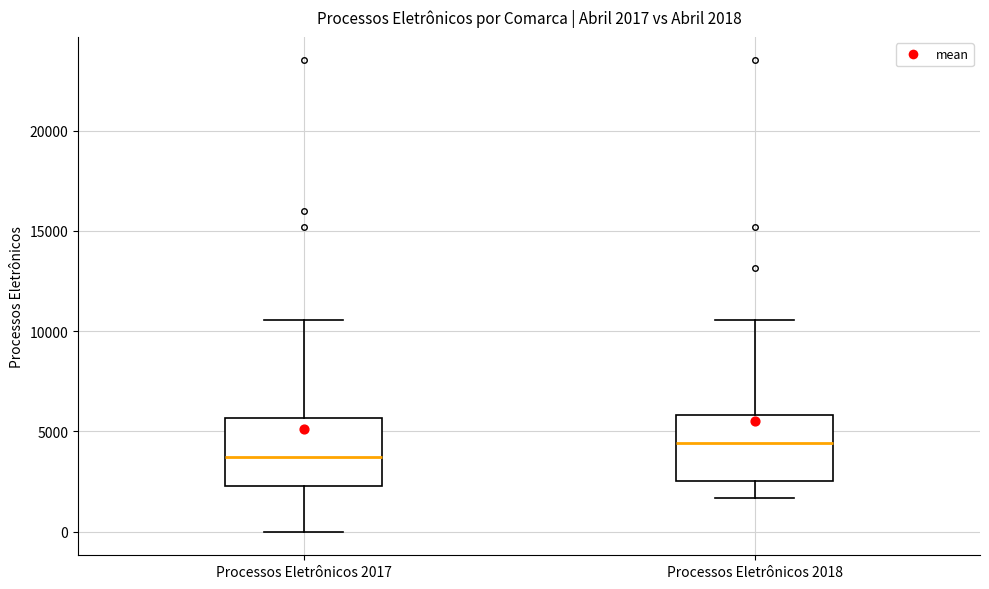

Which box has the highest median line?

Processos Eletrônicos 2018